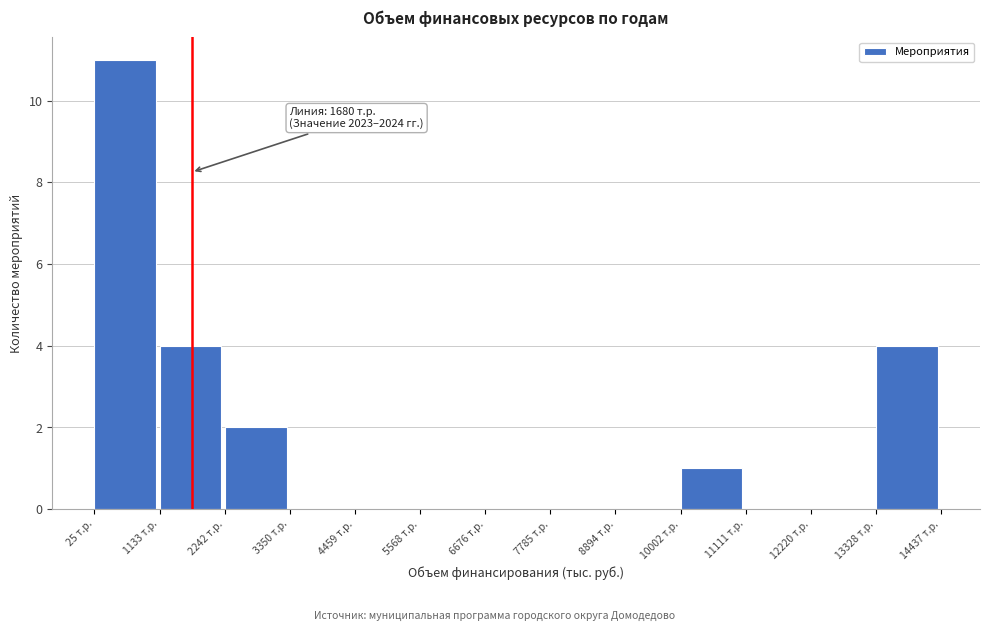

Which range on the x-axis has the tallest bar?

0 to 1200